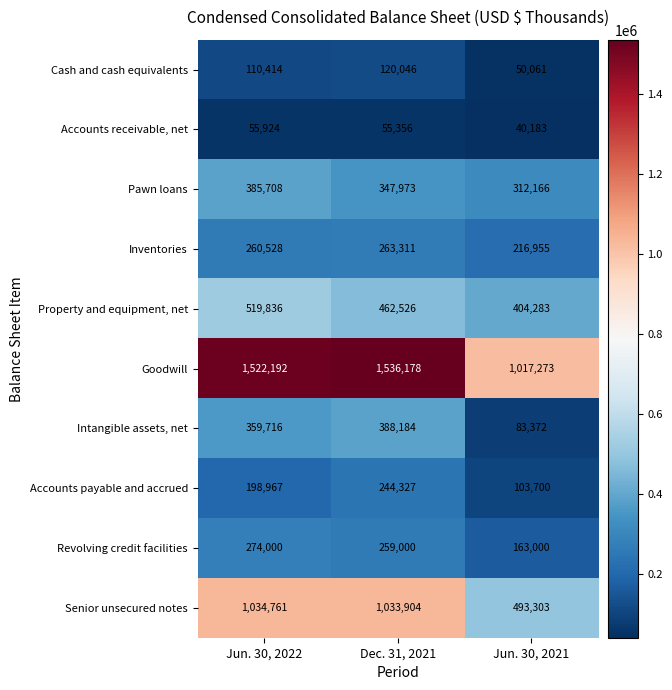

Count the number of data series in this chart.

10